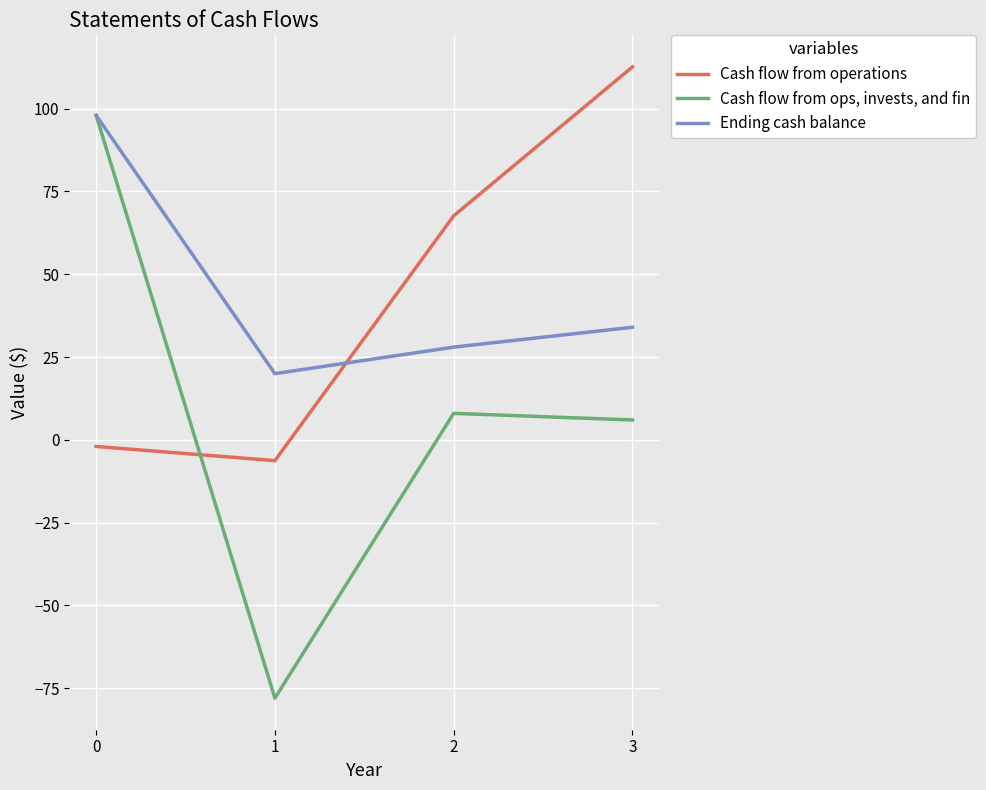

True or false: Cash flow from operations and Ending cash balance intersect in this chart.

True